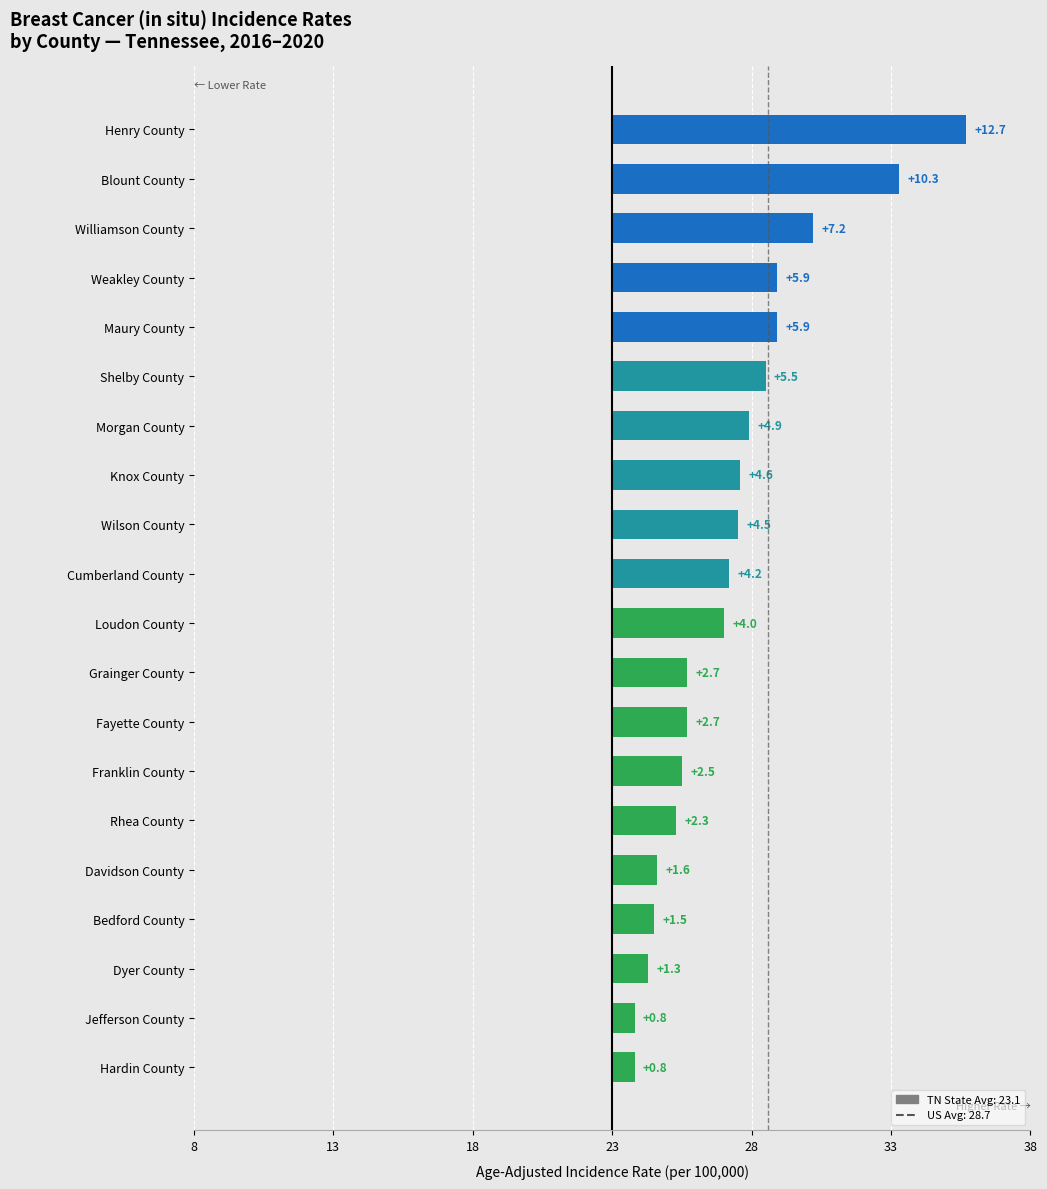

Count the number of data series in this chart.

1